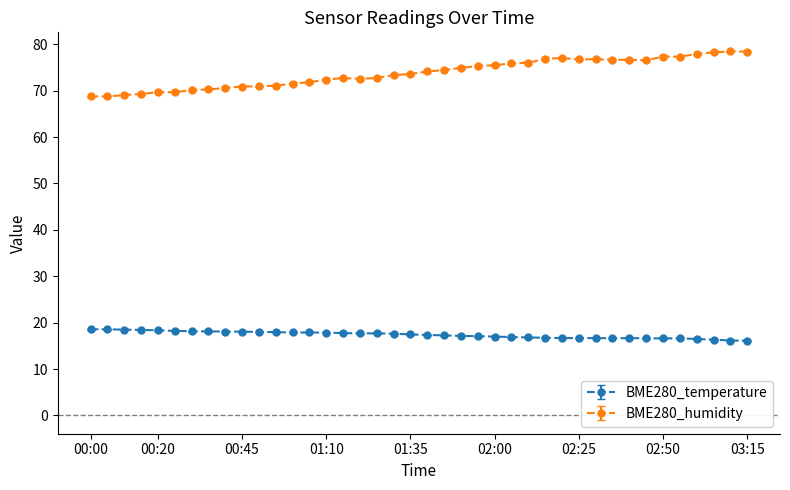

List the series in order of their overall mean, highest first.

BME280_humidity, BME280_temperature